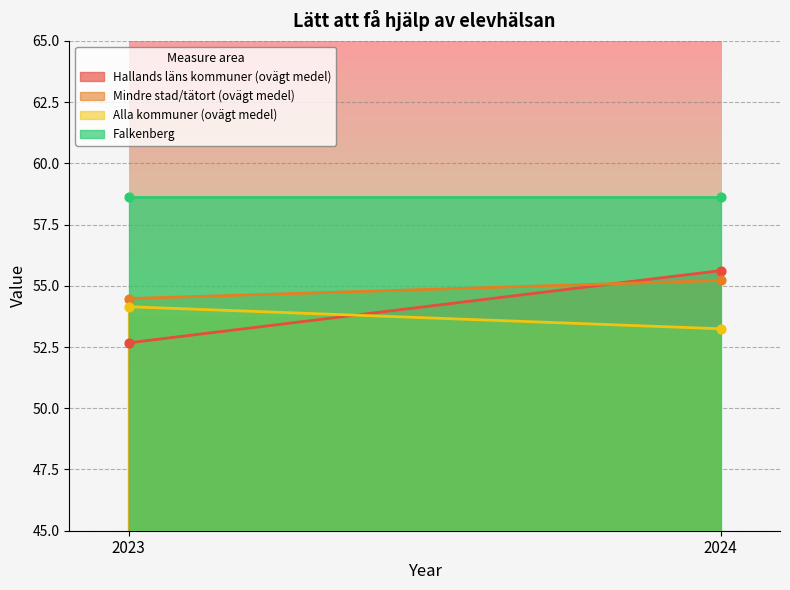

Which series contains the lowest Y value?

Hallands läns kommuner (ovägt medel)